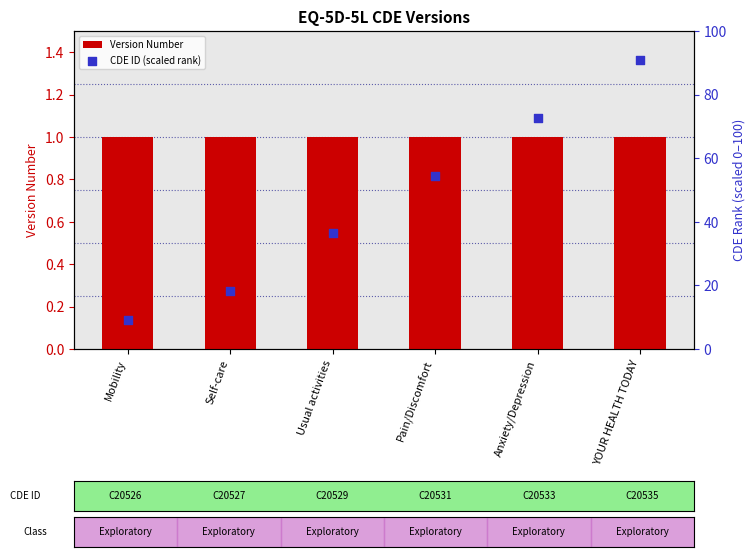

At which category is the sum across all series the highest?

YOUR HEALTH TODAY